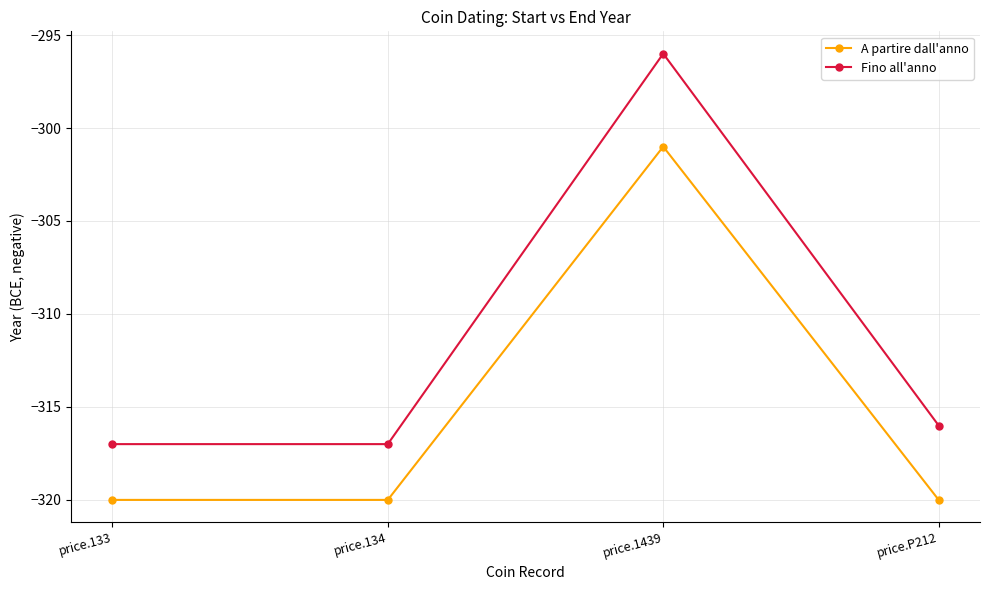

What is the maximum value for A partire dall'anno?

-301